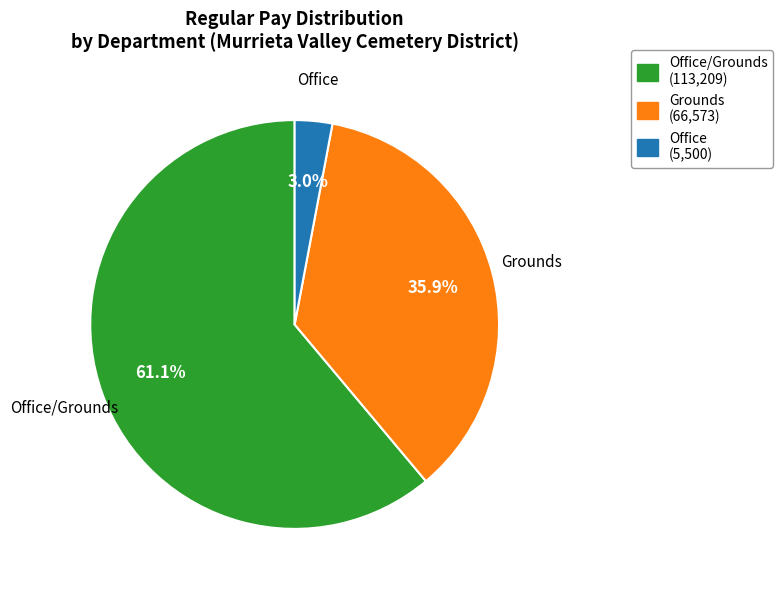

Is there a majority slice in this chart?

Yes